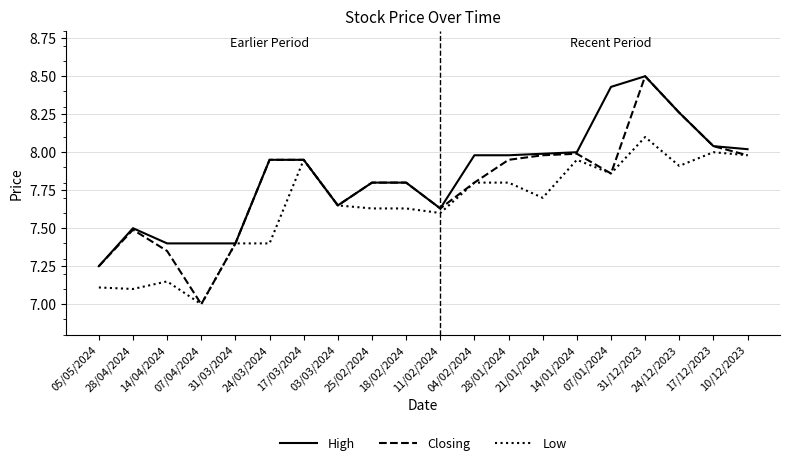

Rank the series by their average value, from highest to lowest.

High, Closing, Low